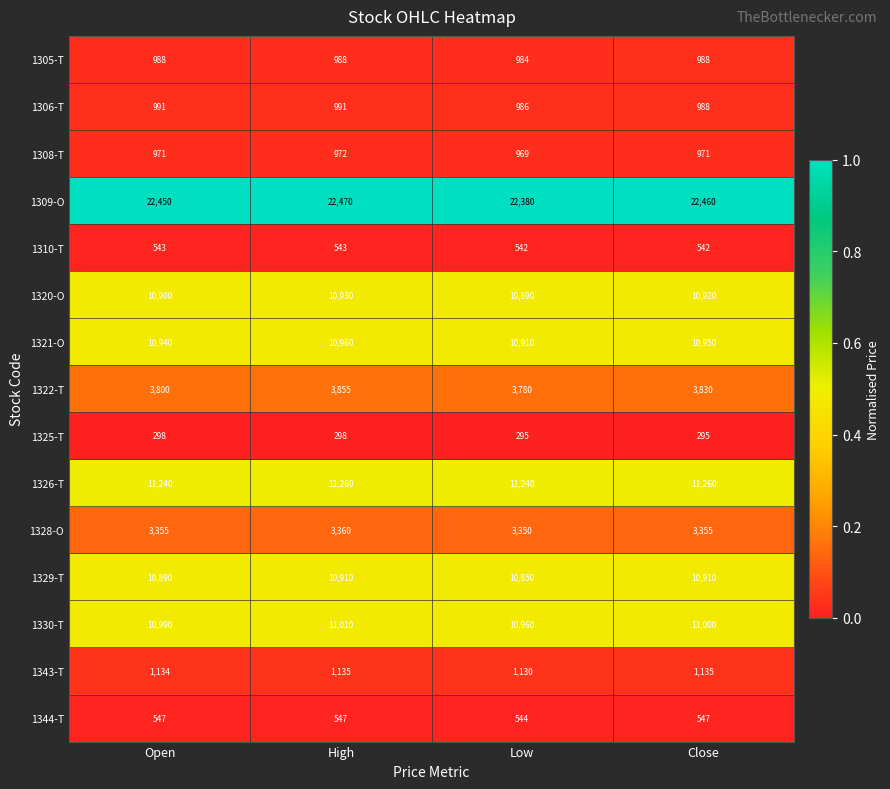

Rank the series by their maximum value, from highest to lowest.

1309-O, 1326-T, 1330-T, 1321-O, 1320-O, 1329-T, 1322-T, 1328-O, 1343-T, 1306-T, 1305-T, 1308-T, 1344-T, 1310-T, 1325-T